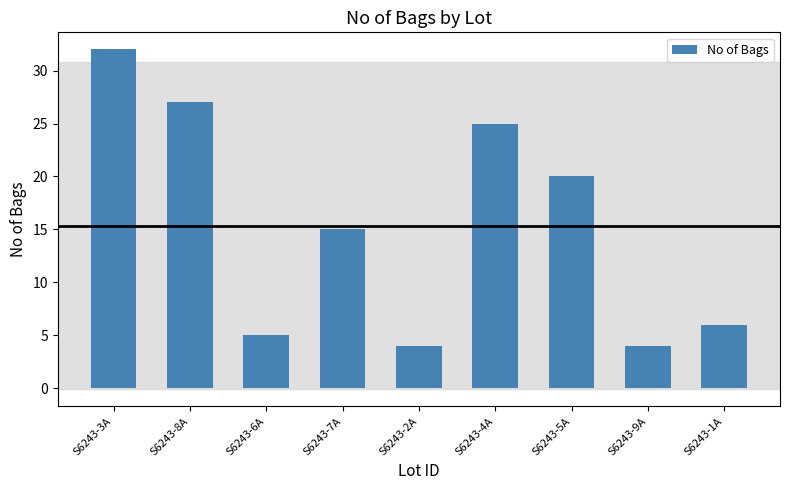

What is the label of the 1st bar from the right?

S6243-1A